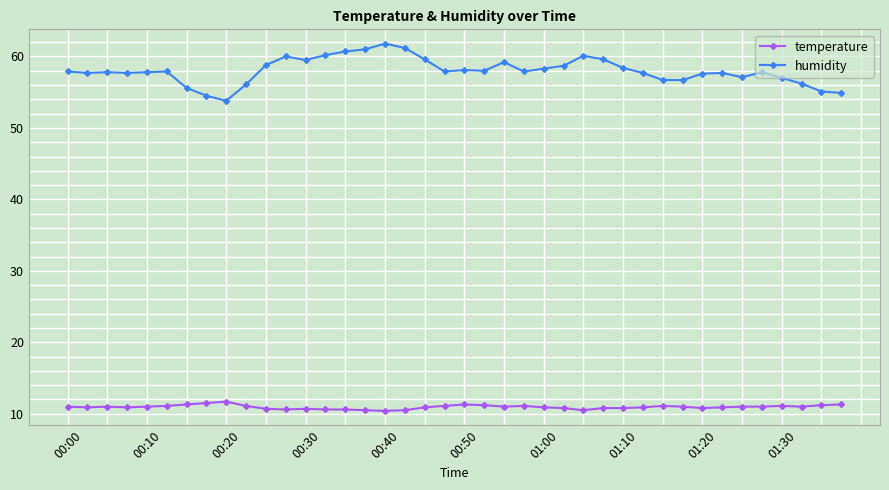

What is the sum of all temperature values?

437.8